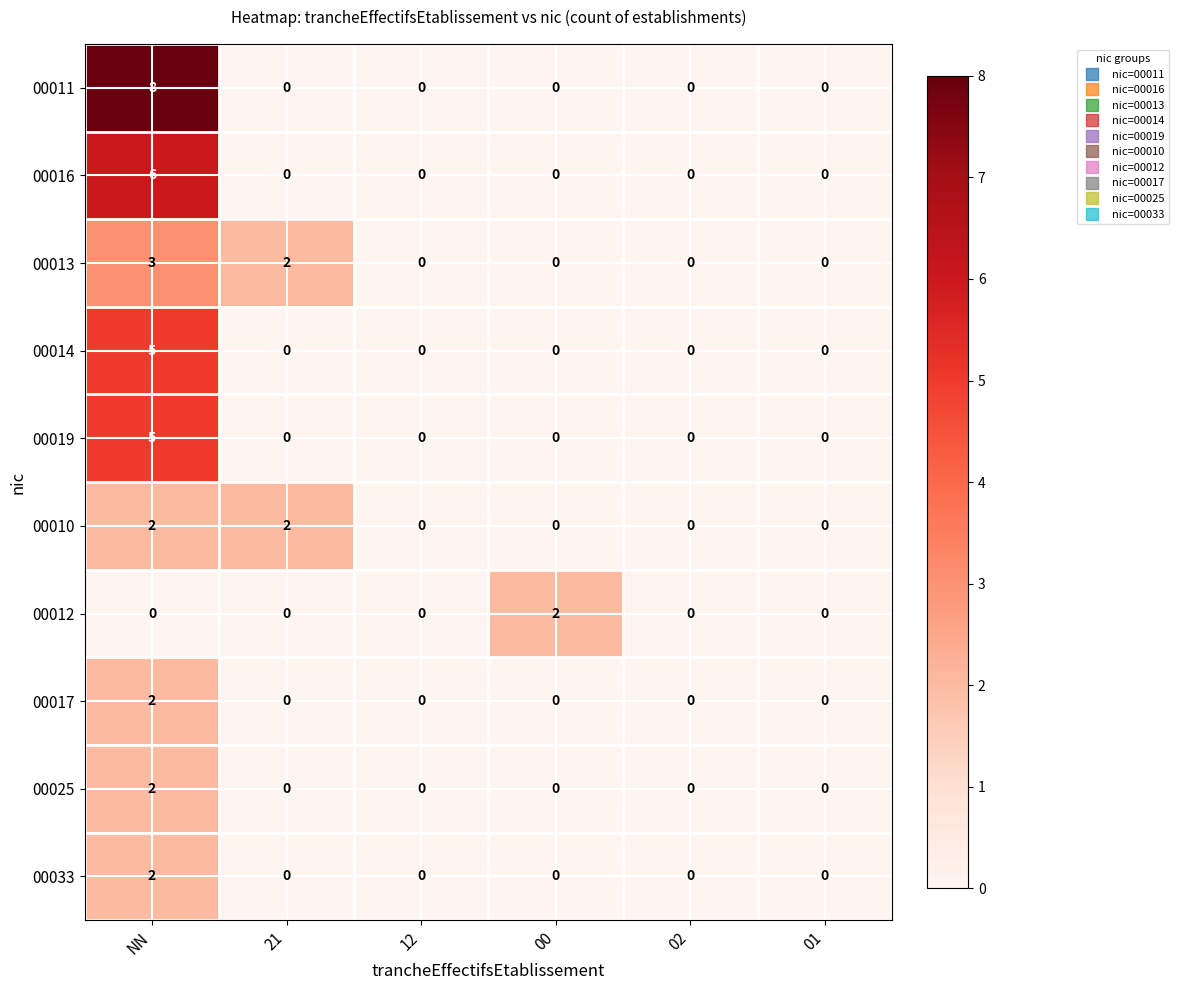

Which series has the largest total across all categories?

00011